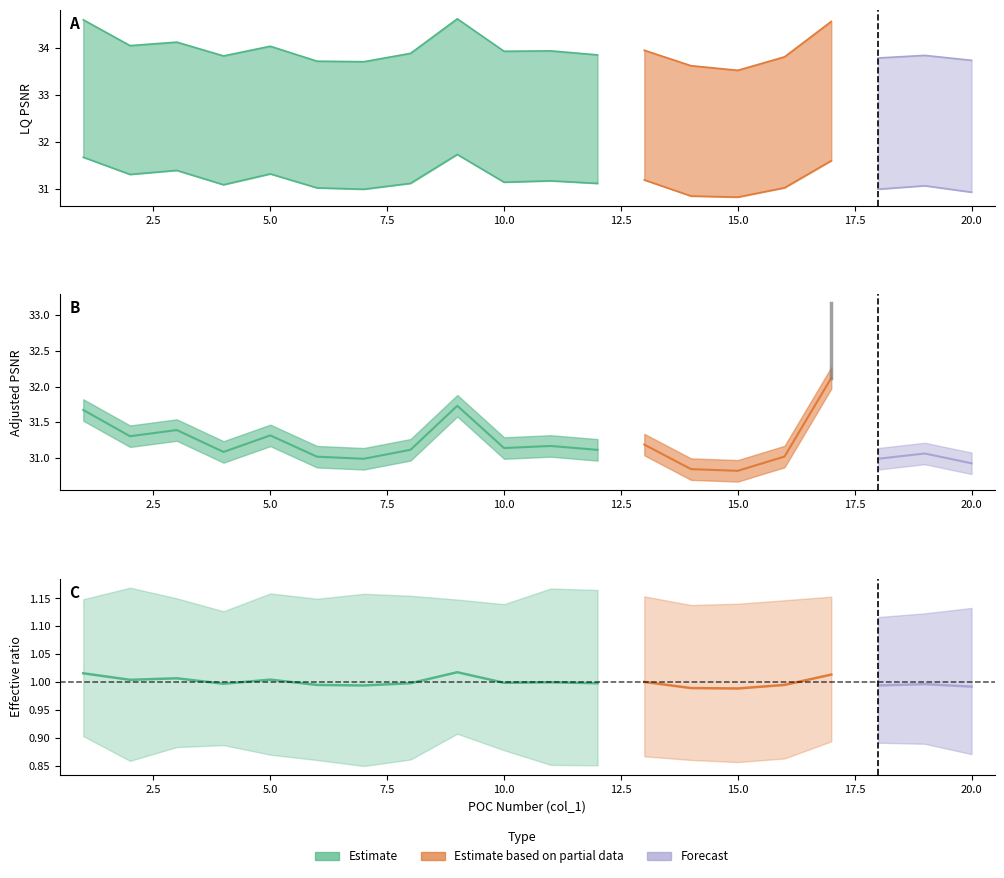

True or false: col_4 has more than 2 points higher than both neighbors.

True